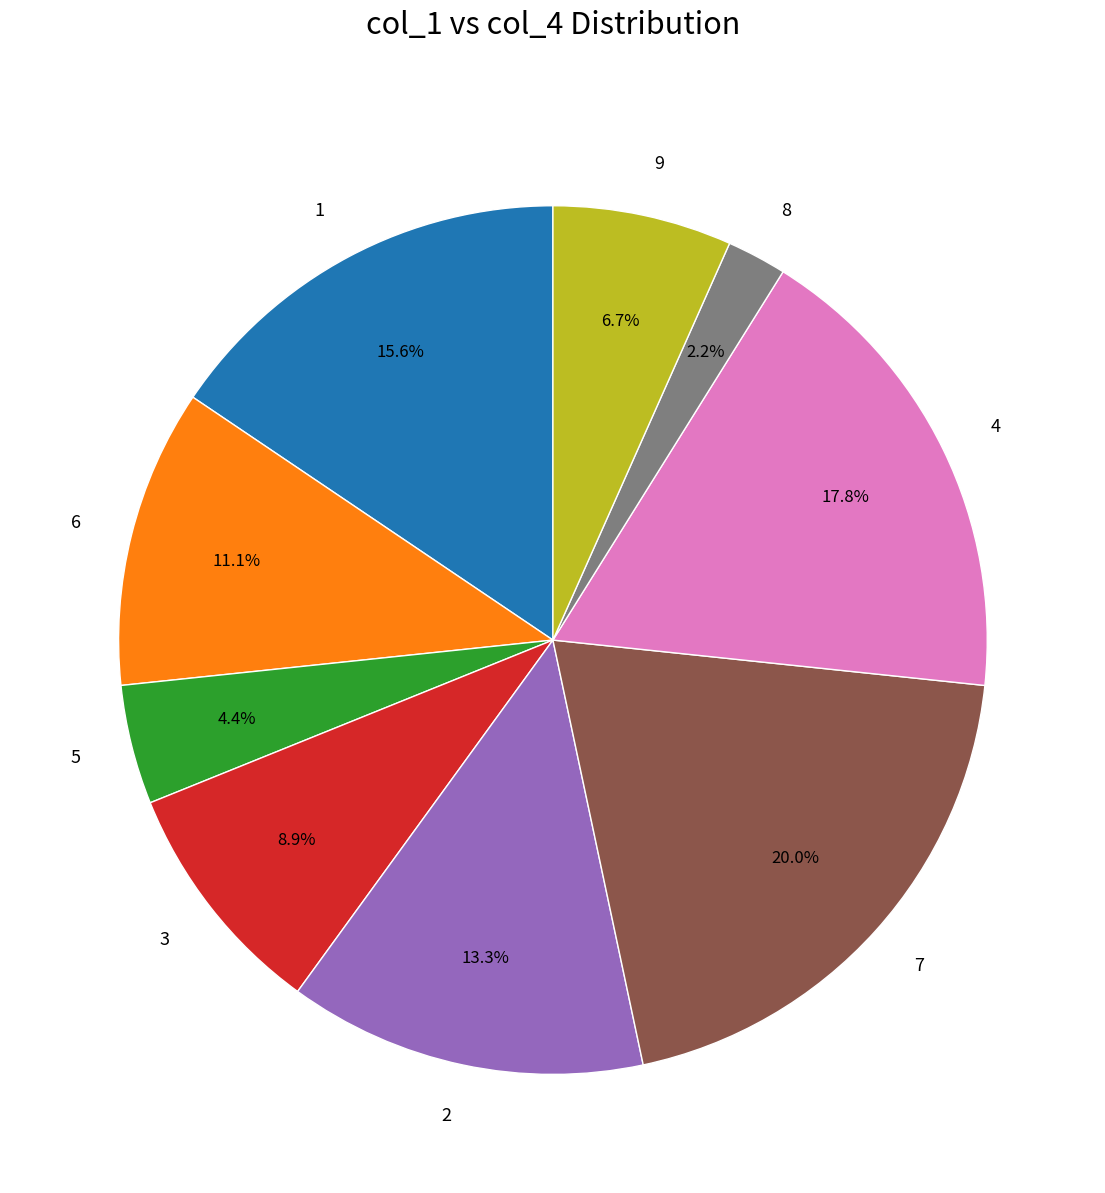

What is the ratio of the value at 1 to the value at 2?

1.2